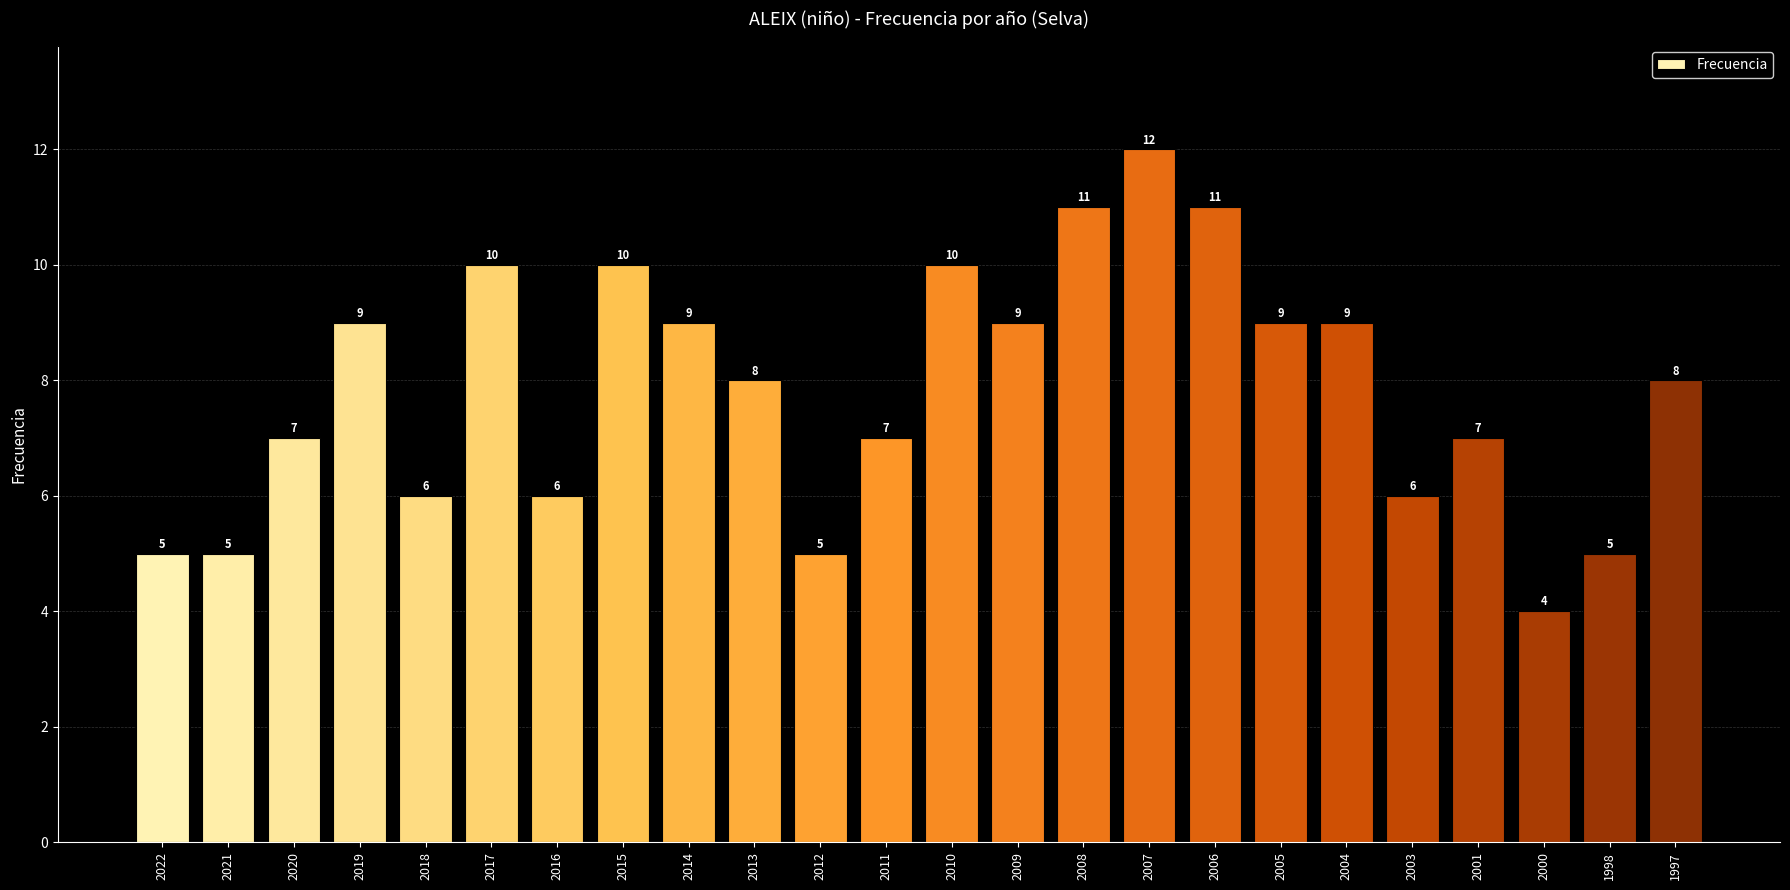

What is the ratio of the value at 2000 to the value at 1998?

0.8